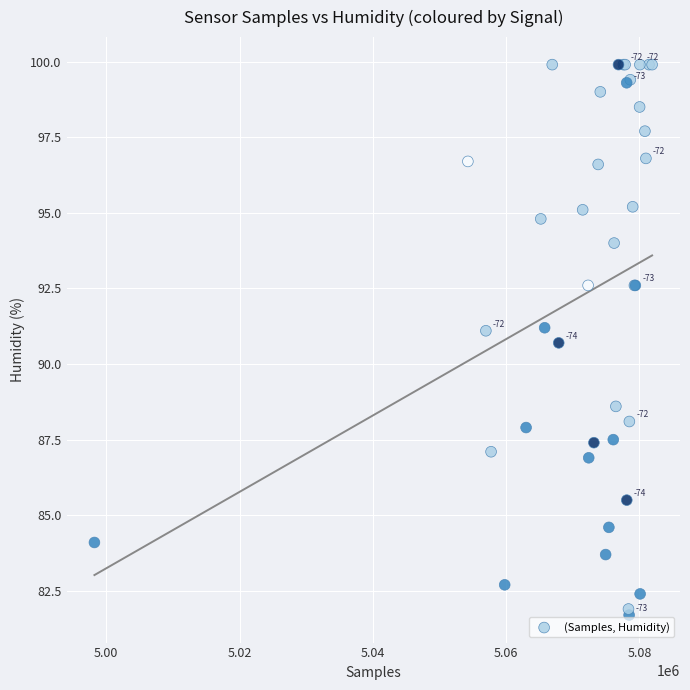

What Y value in the scatter plot is closest to 90?

90.7